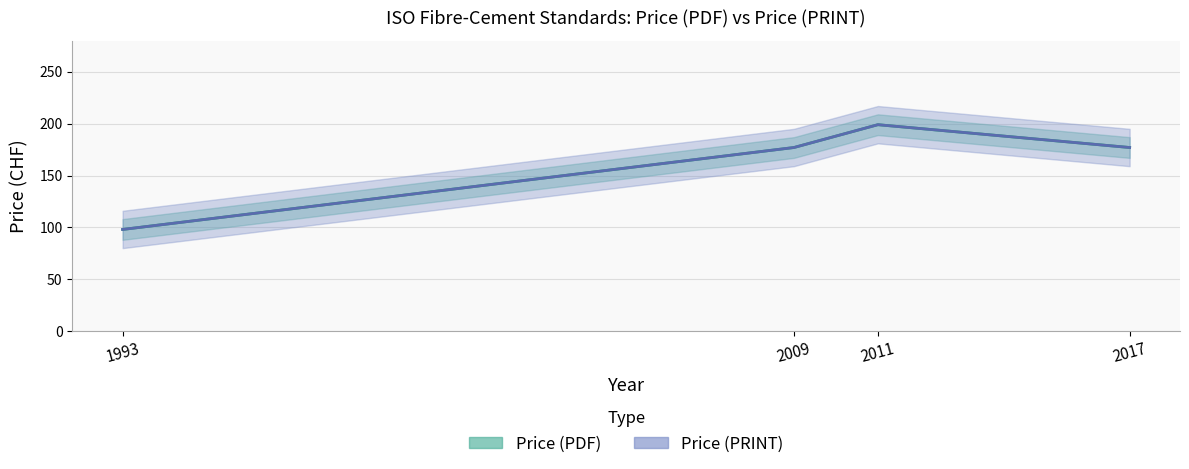

Reading right to left, list all the values displayed in this chart.

Price (PDF): 177	199	177	98
Price (PRINT): 177	199	177	98